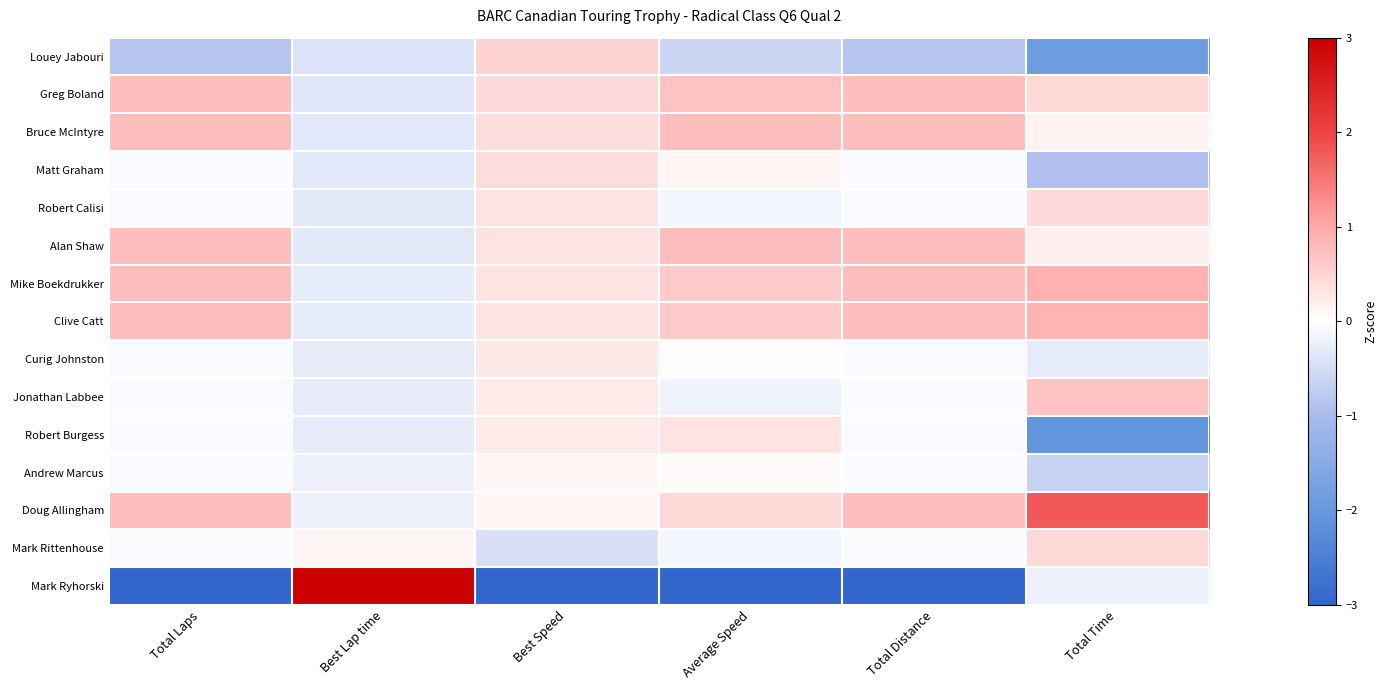

Which category has the lowest value across all series?

Best Speed